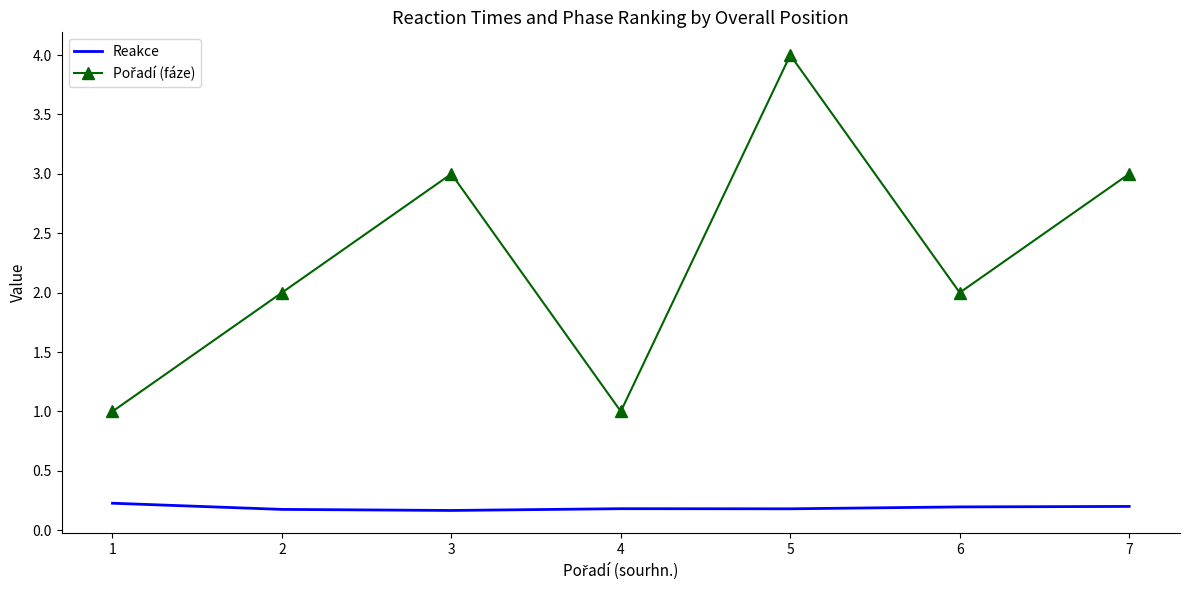

True or false: Reakce has a value of 0.2 at 5.

True